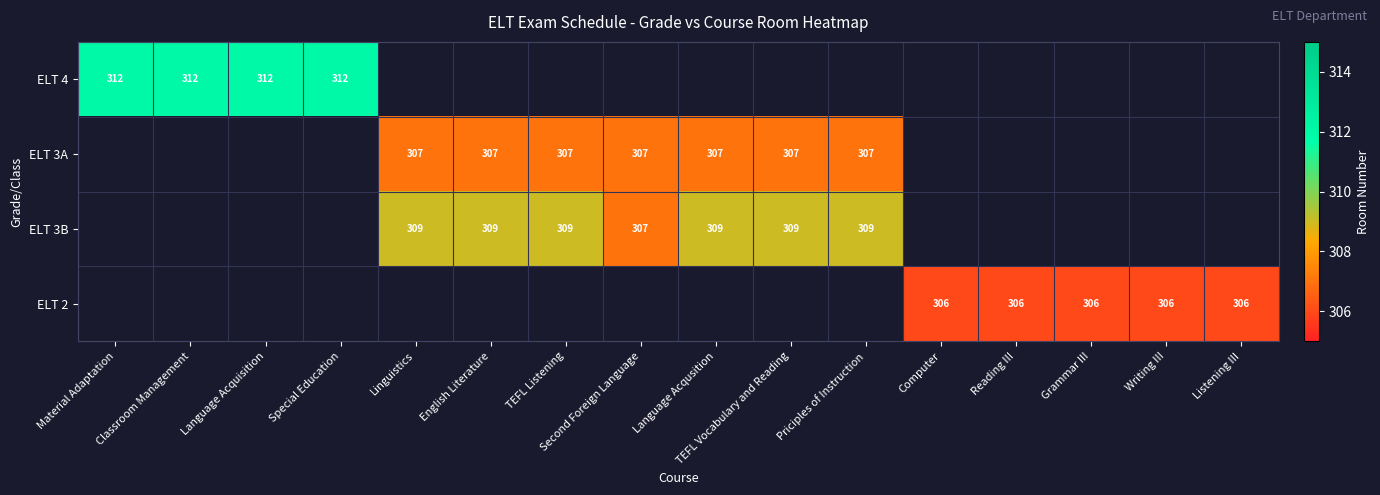

How many distinct data groups are displayed?

4